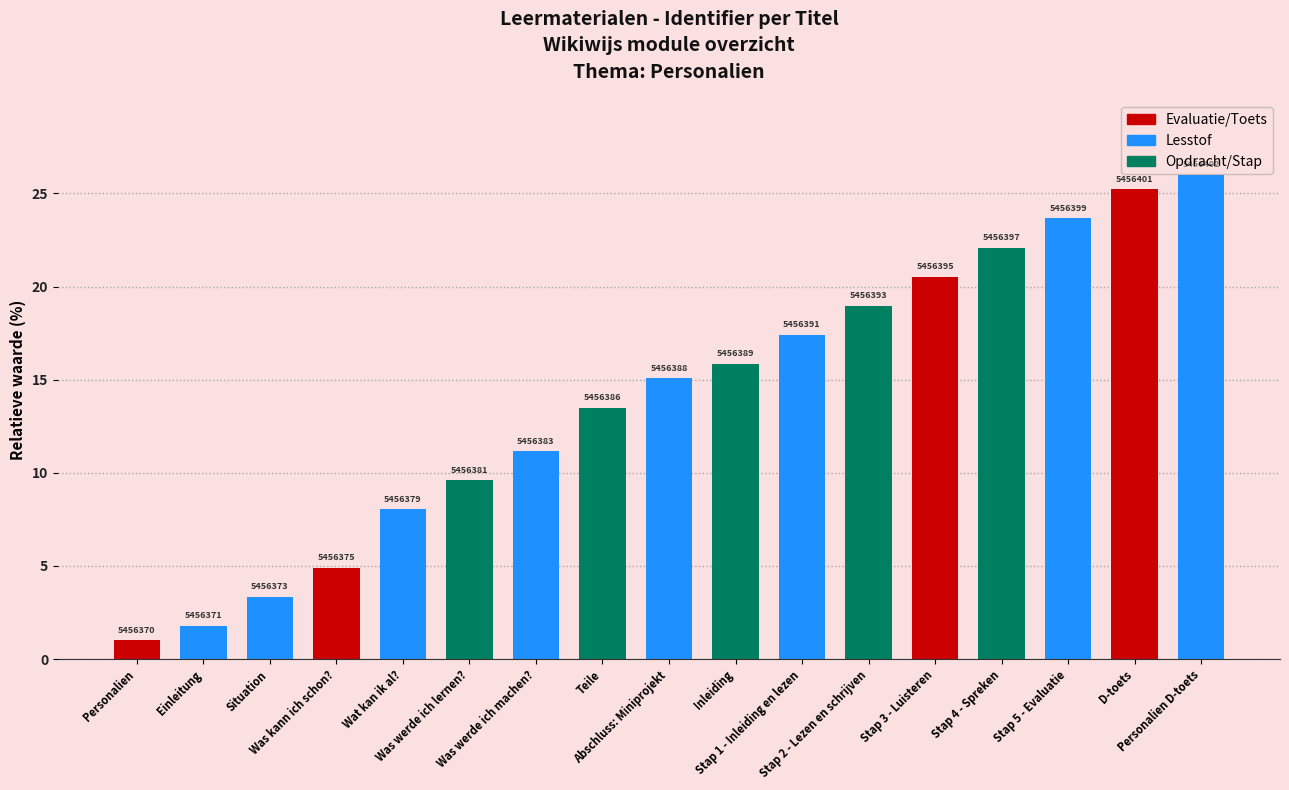

Approximately how many times larger is the value at Situation compared to Abschluss: Miniprojekt?

0.2